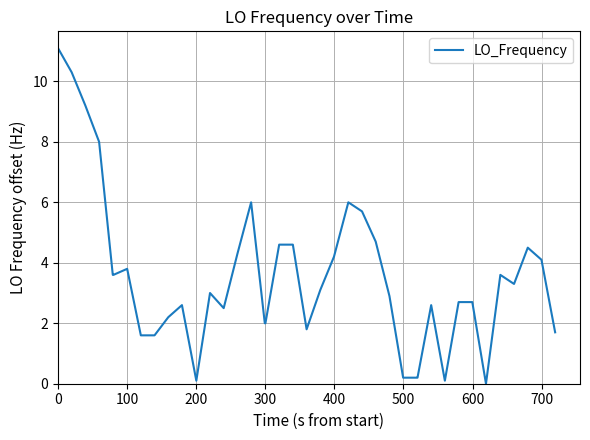

What is the difference between the maximum and minimum values?

11.1